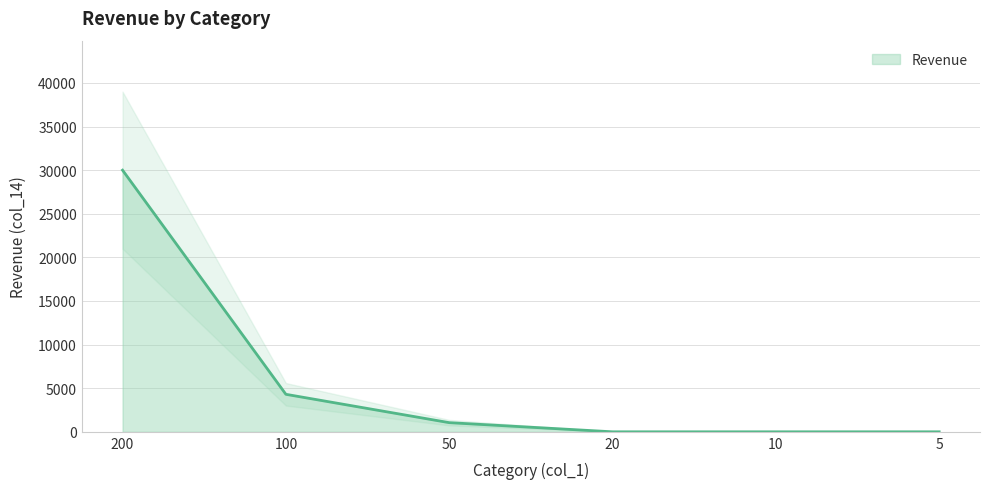

Is it true that the value at 10 is 0?

True